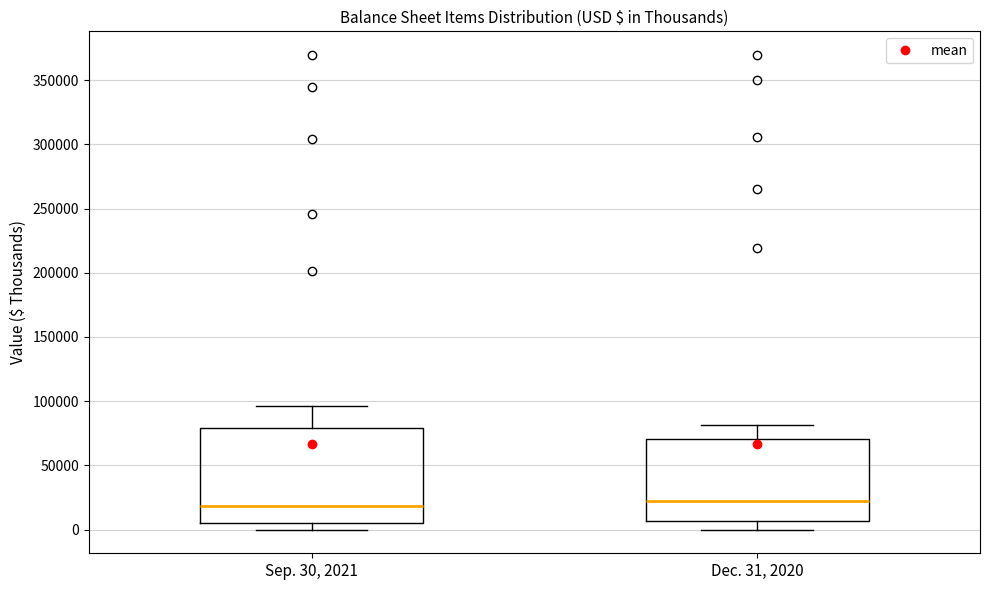

Where does the lower whisker of the box for Dec. 31, 2020 end on the y-axis? The values are not printed on the chart, so give them approximately, as read against the axis.

0